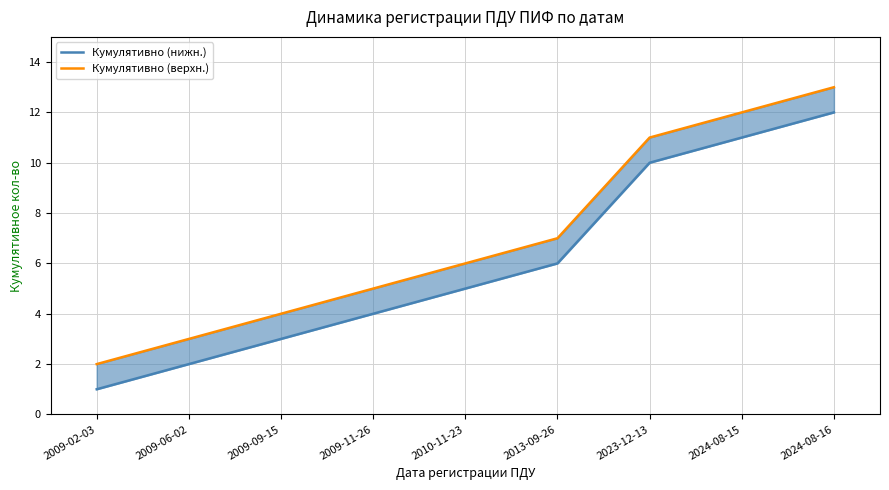

Where does the Кумулятивно (верхн.) series first go above 6?

2013-09-26